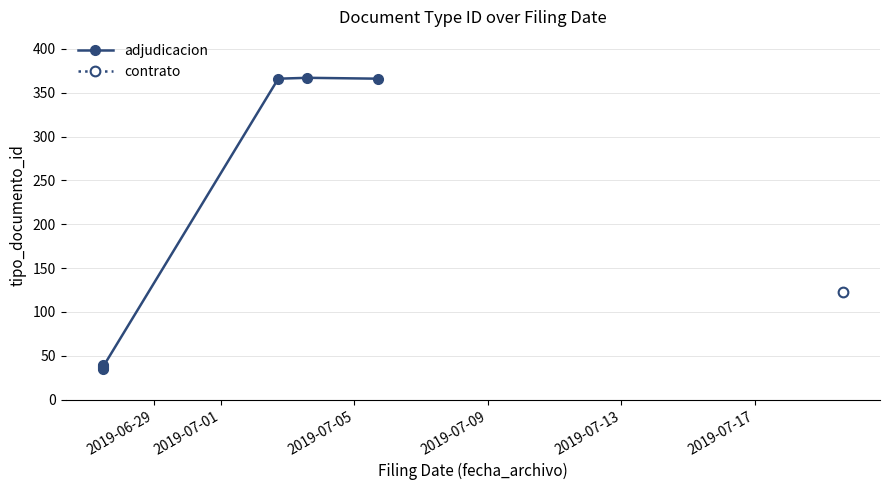

Approximately how many times larger is the value at 2019-07-01 compared to 2019-07-05?

1.1